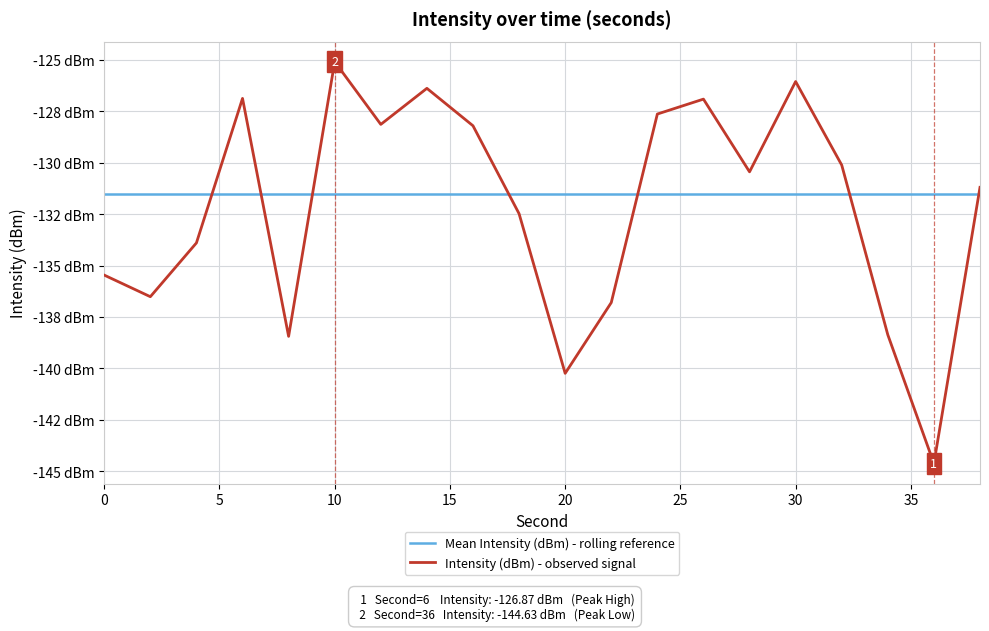

Reading left to right, extract all data points from this chart.

Mean Intensity (dBm) - rolling reference: -131.5	-131.5	-131.5	-131.5	-131.5	-131.5	-131.5	-131.5	-131.5	-131.5	-131.5	-131.5	-131.5	-131.5	-131.5	-131.5	-131.5	-131.5	-131.5	-131.5
Intensity (dBm) - observed signal: -135.5	-136.5	-133.9	-126.9	-138.4	-125.1	-128.1	-126.4	-128.2	-132.5	-140.2	-136.8	-127.6	-126.9	-130.4	-126.1	-130.1	-138.4	-144.6	-131.2